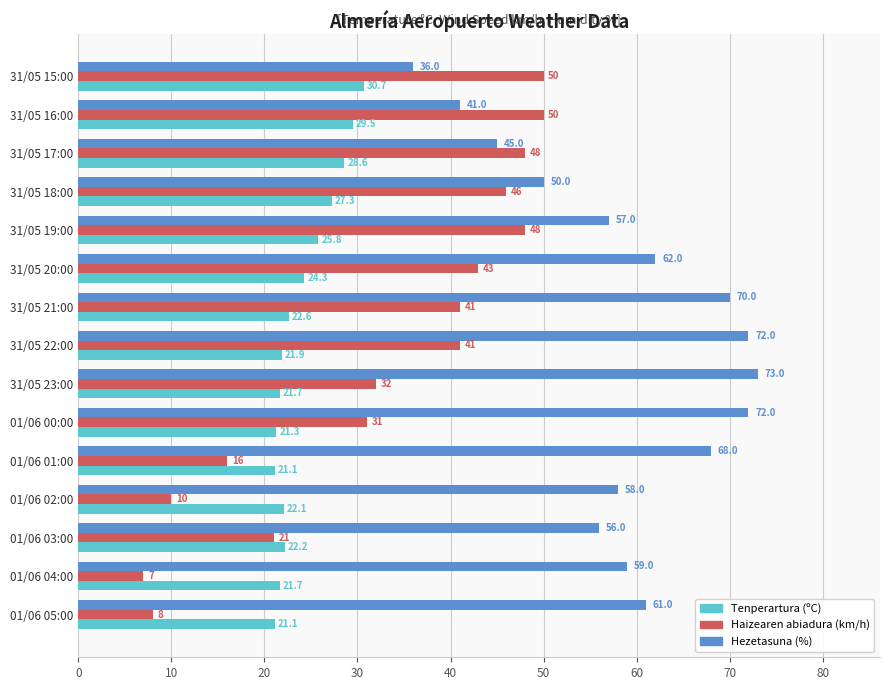

What is the approximate value of Hezetasuna (%) at 31/05 22:00?

72.0